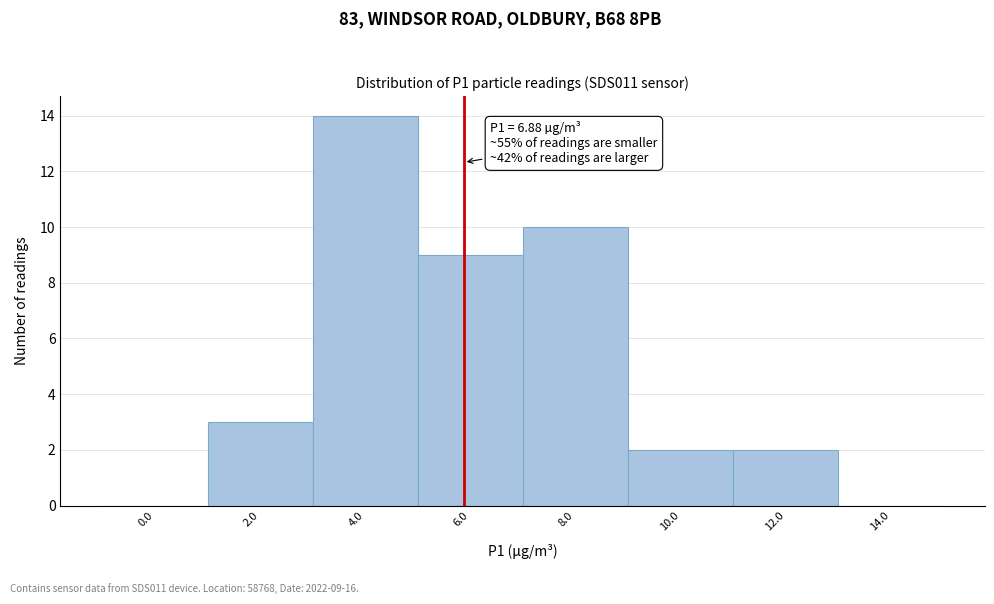

Reading left to right, list all the values displayed in this chart.

0.0=0	2.0=3	4.0=14	6.0=9	8.0=10	10.0=2	12.0=2	14.0=0